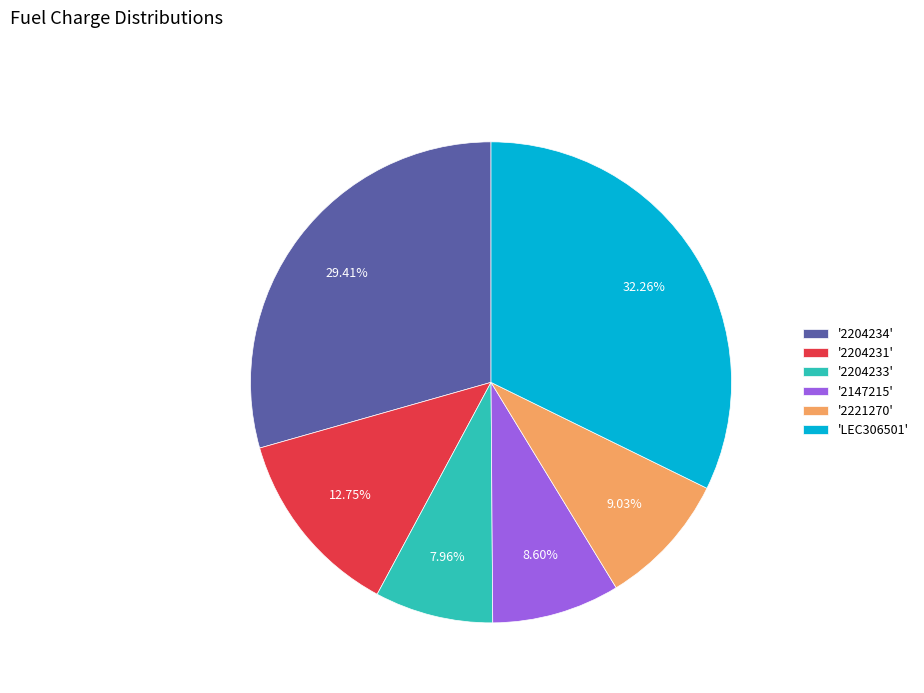

To the nearest percent, what is the average slice percentage?

17%